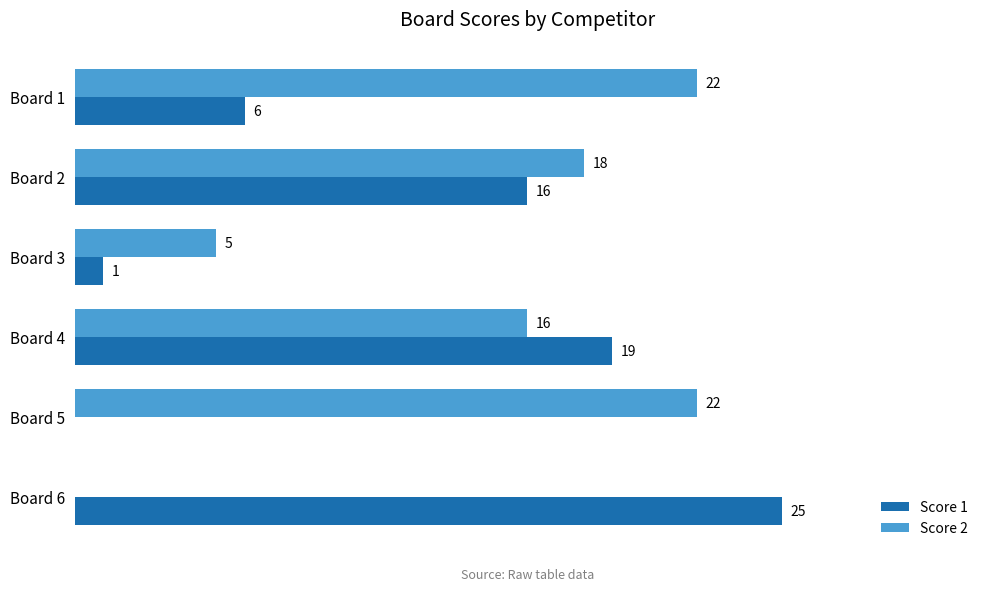

At which category is the sum across all series the highest?

Board 4